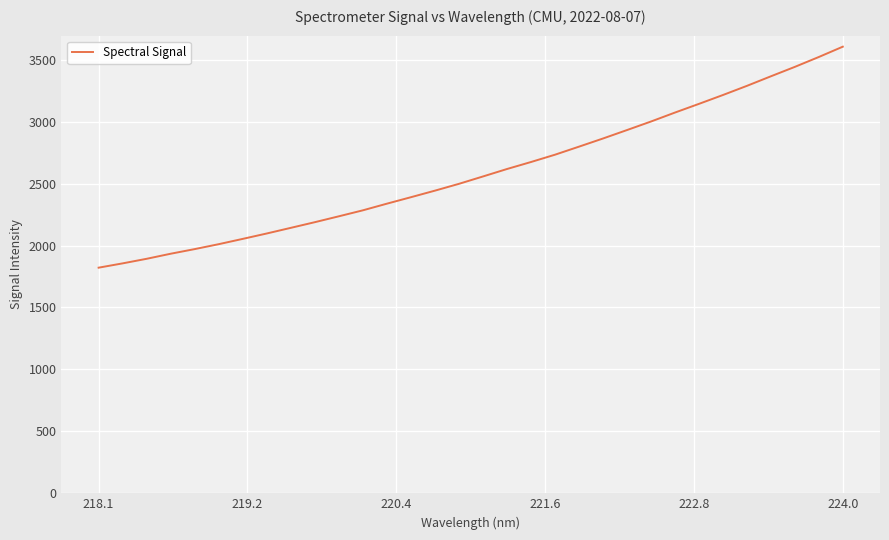

Does the chart display data point markers on the line(s)?

No